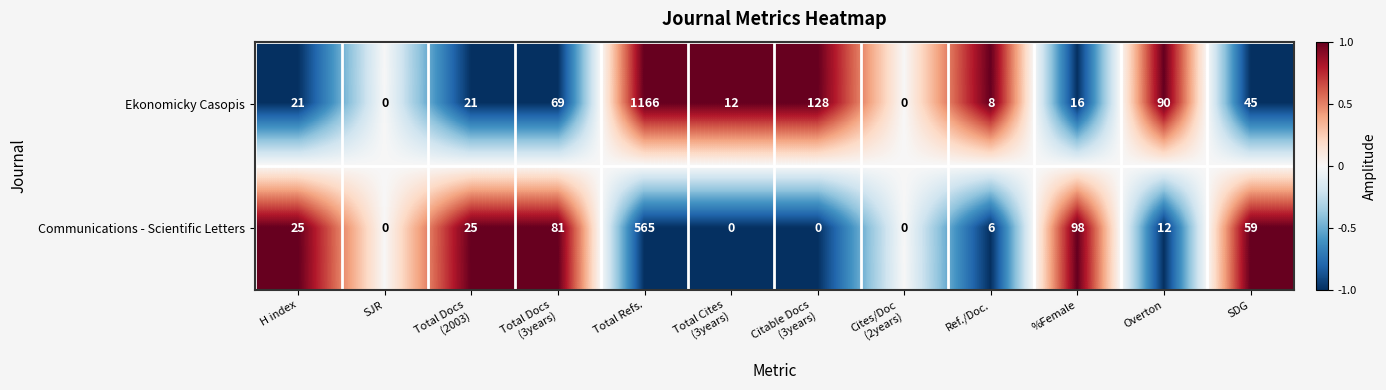

Is it true that Ekonomicky Casopis equals 6 at %Female?

False